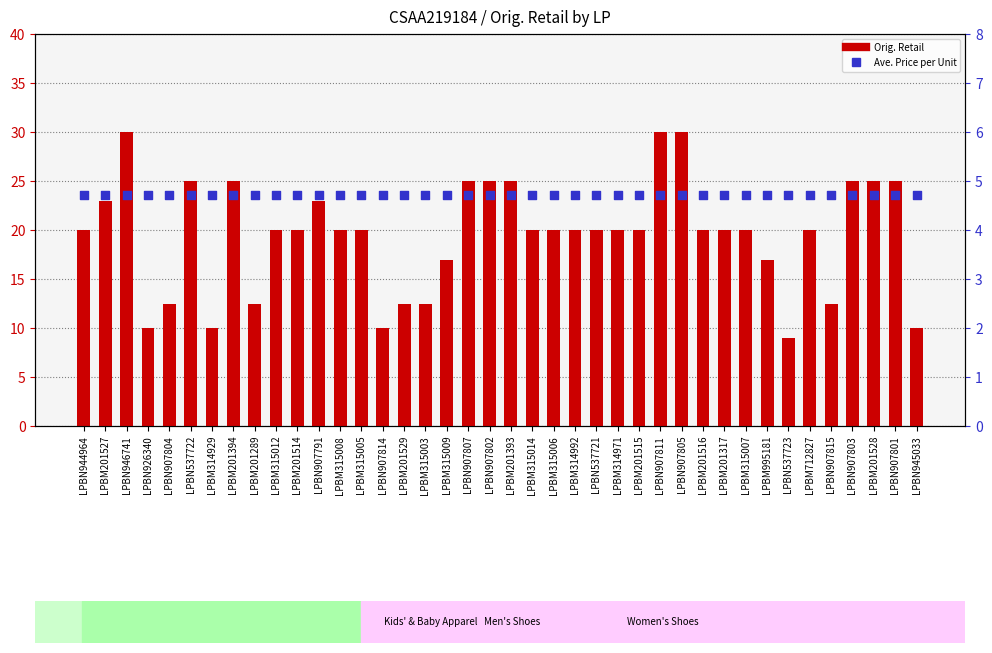

Is the value of Ave. Price per Unit at LPBN907804 greater than the value of Orig. Retail at LPBM201317?

No